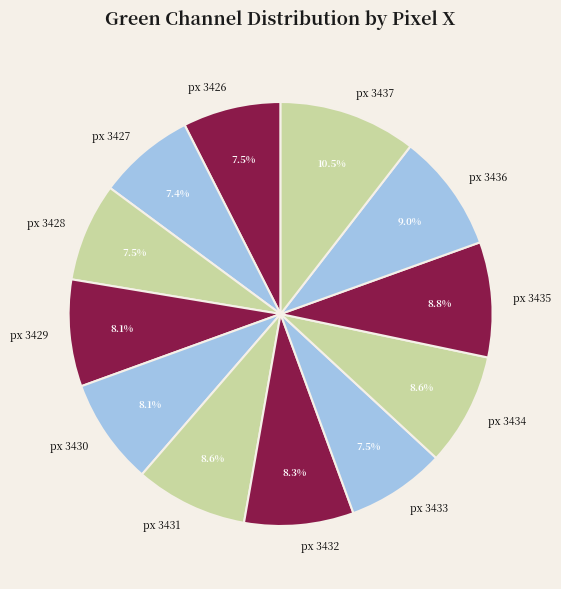

To the nearest percent, what is the difference between the largest and smallest slice percentages?

3%